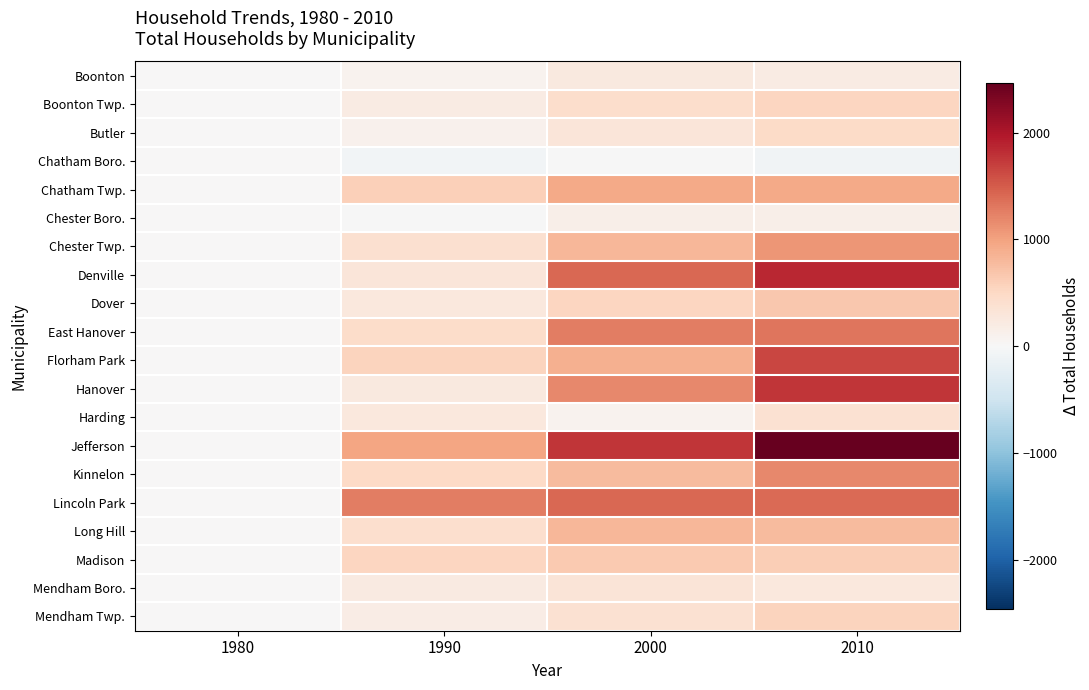

At how many categories does at least one series exceed 1250?

3